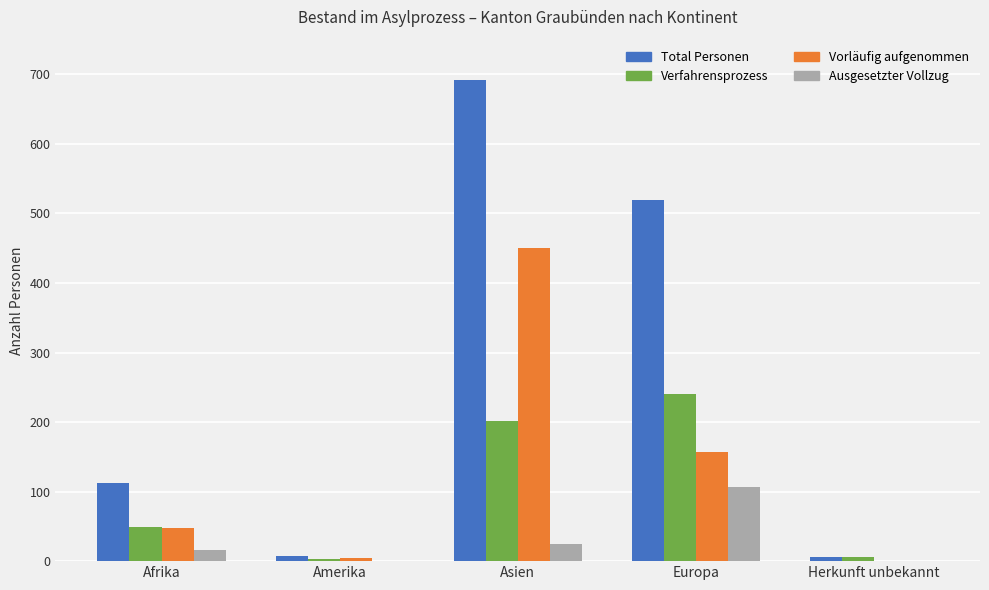

The value of Vorläufig aufgenommen at Asien is 167. True or false?

False